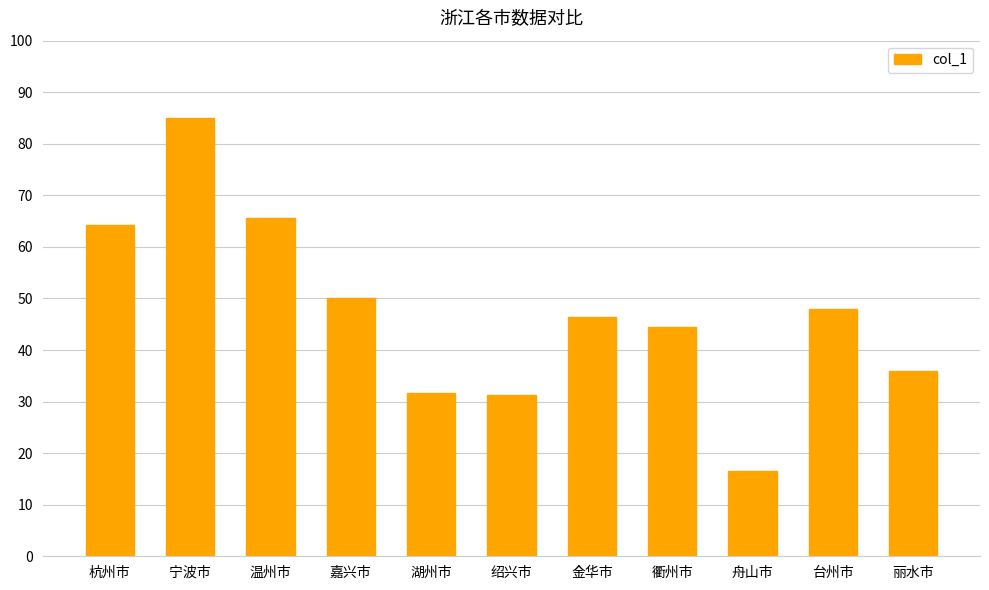

What is the difference between the maximum and minimum values?

68.4